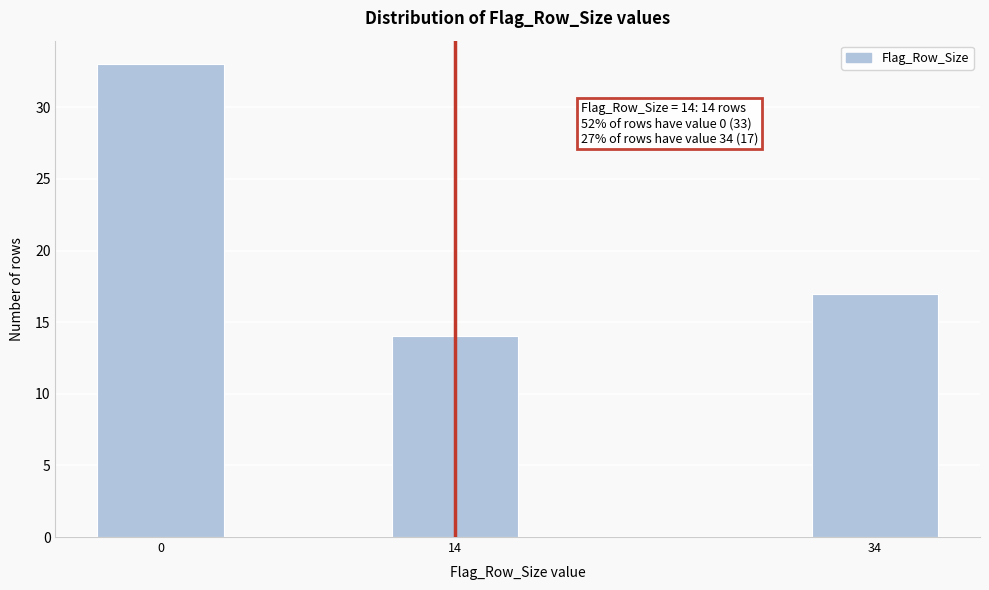

Reading right to left, transcribe all the data shown in this chart.

34=17	14=14	0=33